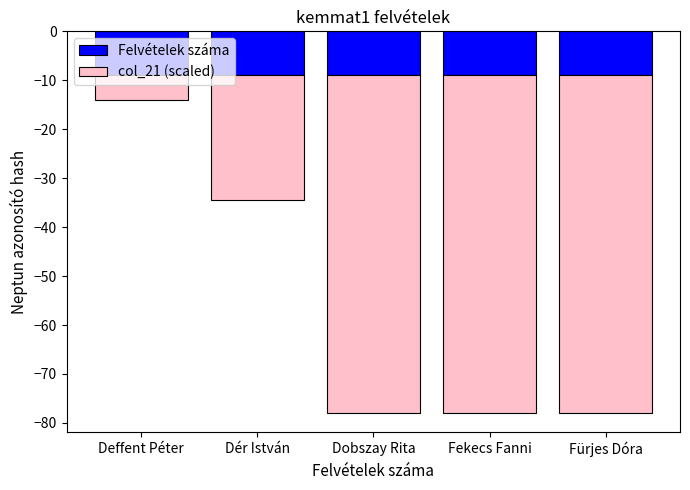

How many data points in col_21 (scaled) are less than -68?

3